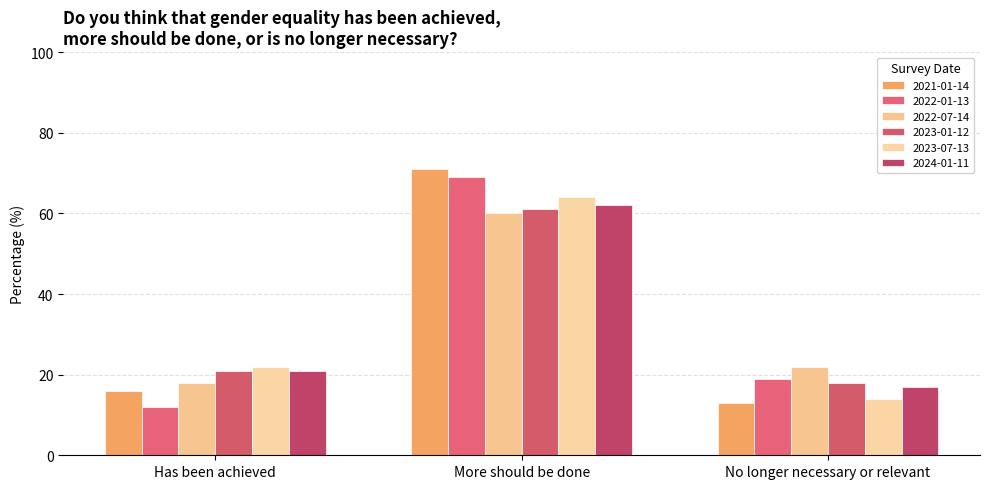

How many groups of bars are there?

3